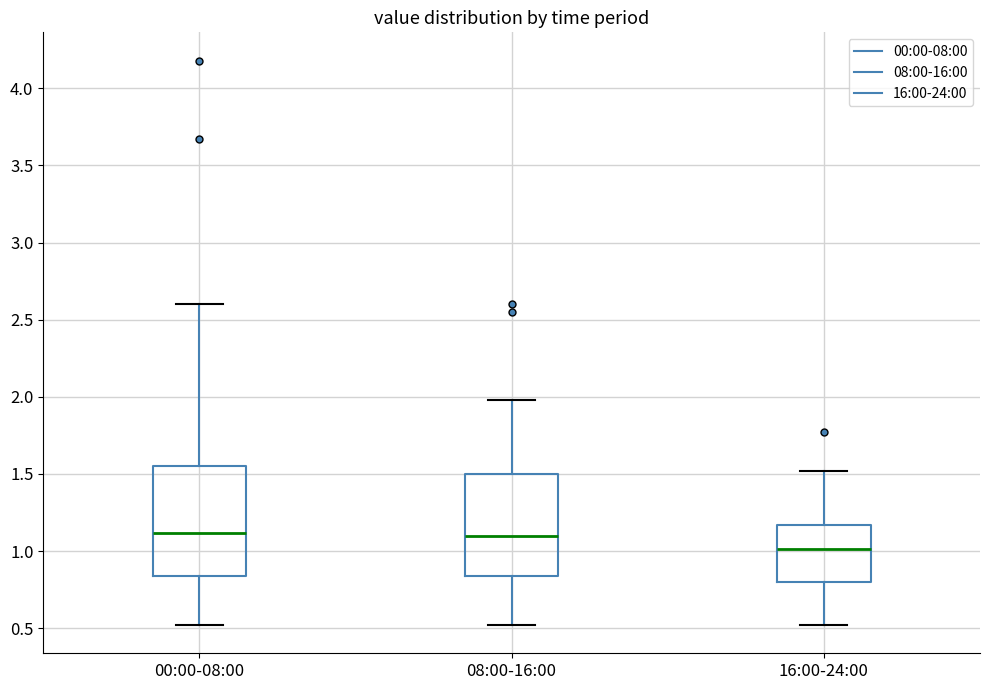

Reading left to right, transcribe this box plot: for each box, give where its median line is, the range the box spans, and where its two whiskers end, as read against the y-axis. The values are not printed on the chart, so give them approximately, as read against the axis.

00:00-08:00: median 1.10, box 0.85 to 1.55, whiskers 0.50 to 2.60
08:00-16:00: median 1.10, box 0.85 to 1.50, whiskers 0.50 to 2.00
16:00-24:00: median 1.00, box 0.80 to 1.15, whiskers 0.50 to 1.50